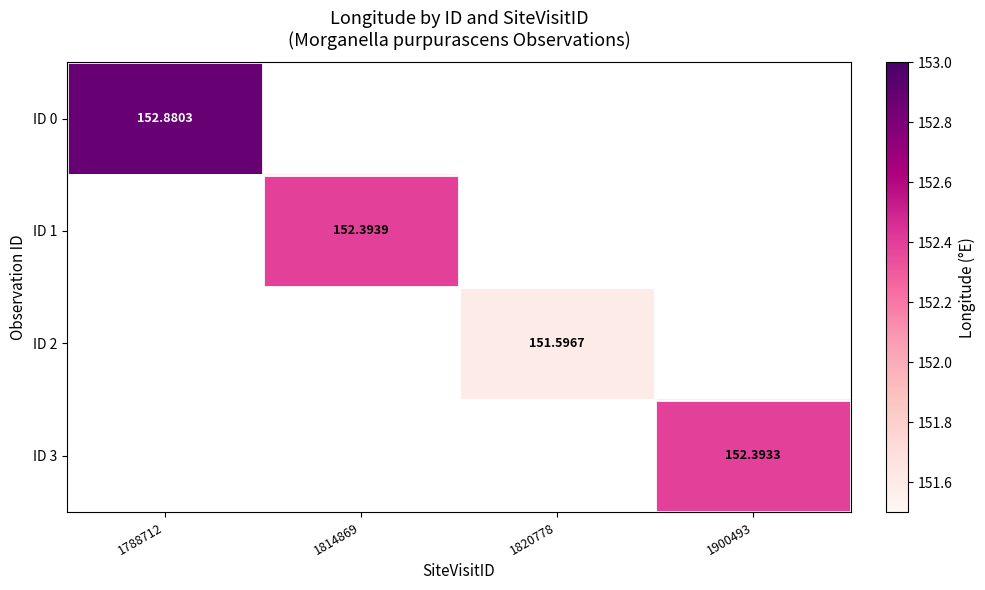

At how many categories does at least one series exceed 152?

3